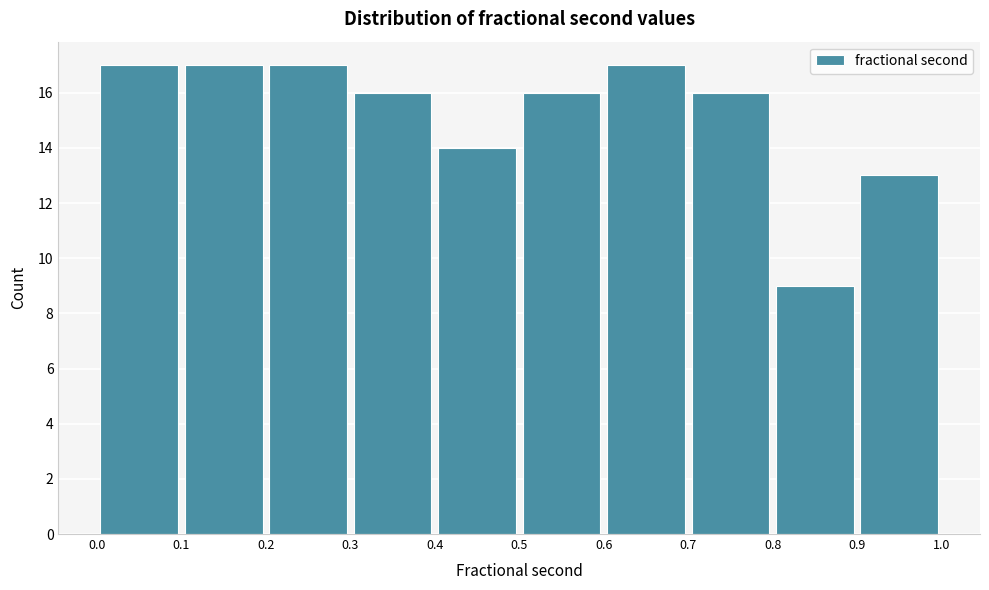

Reading left to right, list every bar in this chart as the range it spans on the x-axis followed by its height. The values are not printed on the chart, so give them approximately, as read against the axis.

0.0 to 0.1: 17
0.1 to 0.2: 17
0.2 to 0.3: 17
0.3 to 0.4: 16
0.4 to 0.5: 14
0.5 to 0.6: 16
0.6 to 0.7: 17
0.7 to 0.8: 16
0.8 to 0.9: 9
0.9 to 1.0: 13